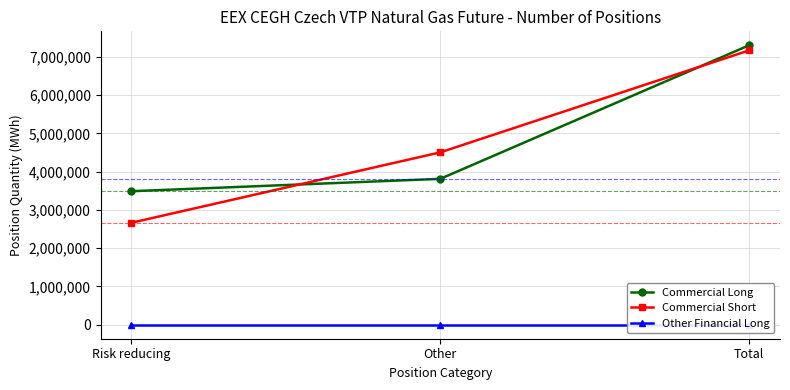

At how many categories does at least one series exceed 3541100?

2